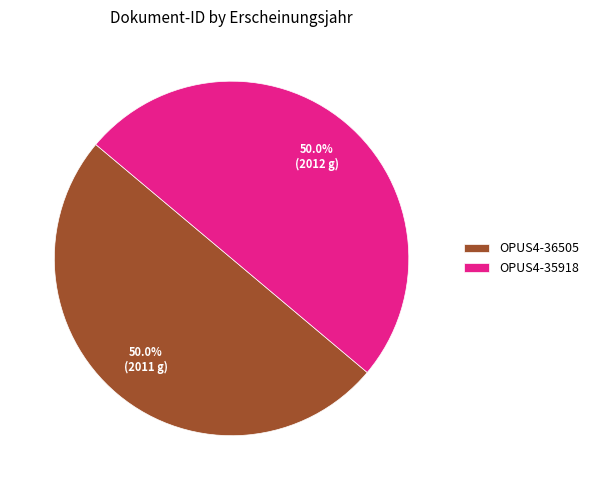

To the nearest percent, what percentage of the pie is OPUS4-36505?

50%